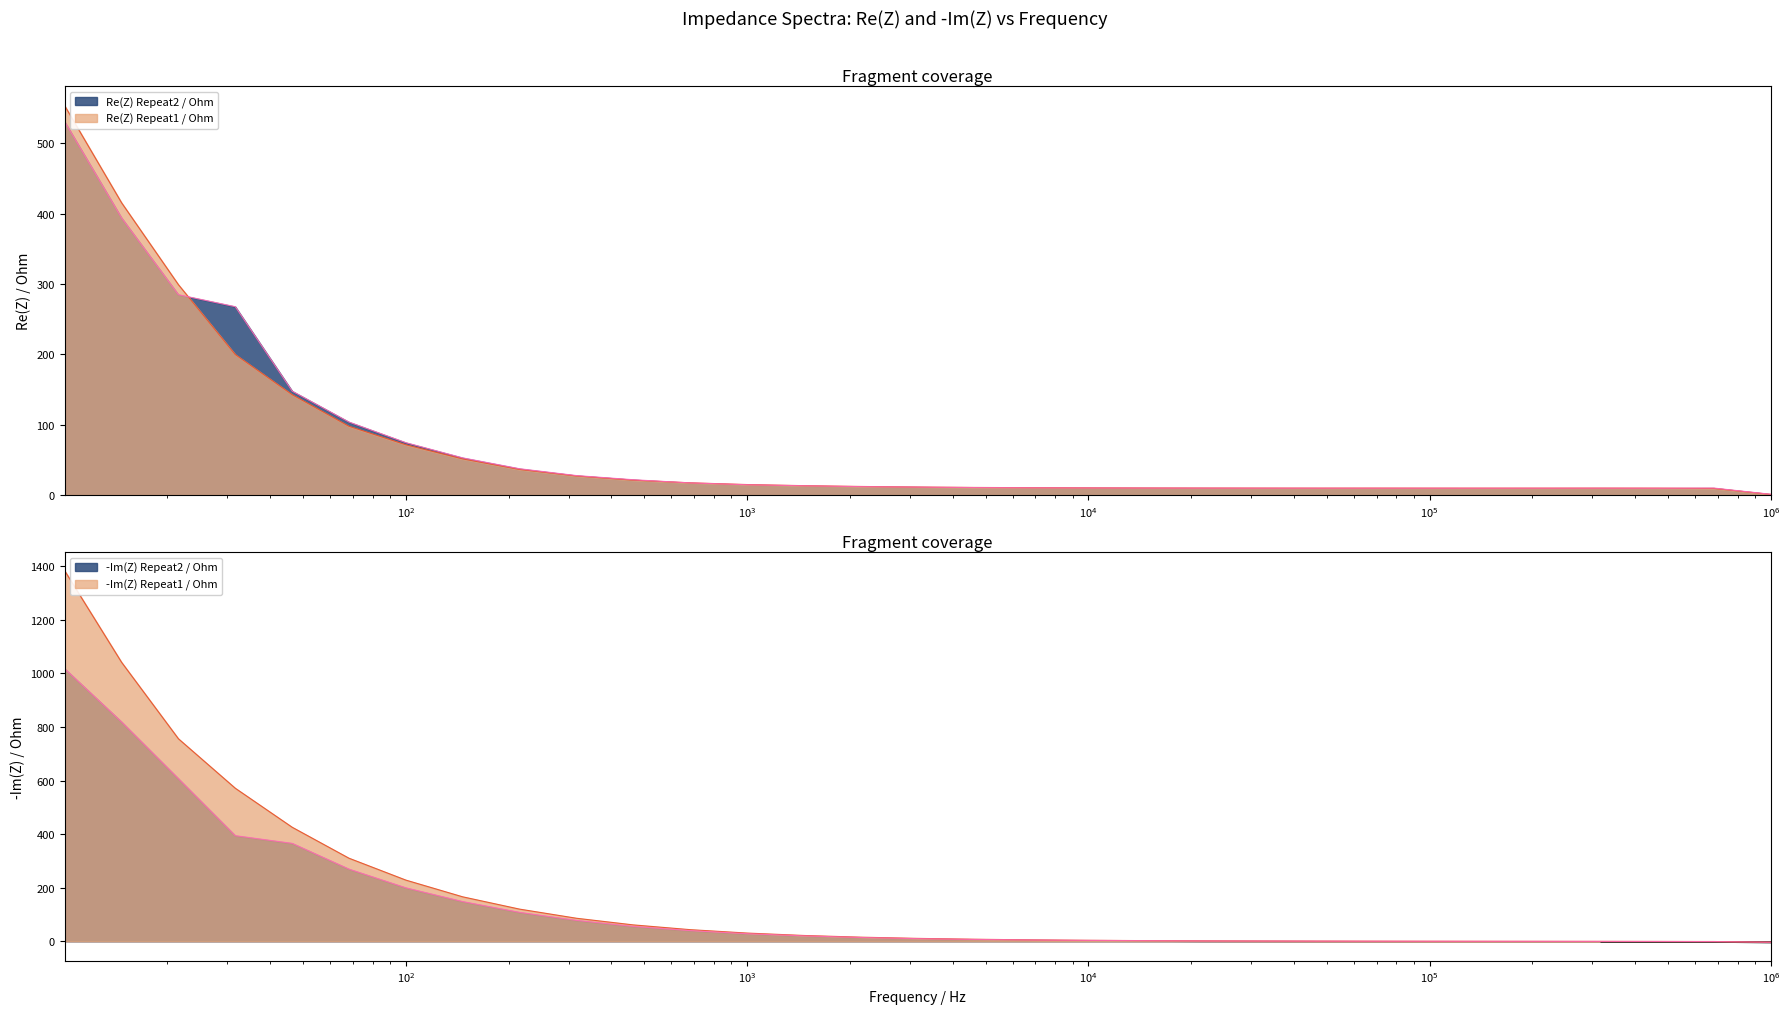

Which series has the largest total across all categories?

-Im(Z) Repeat1 / Ohm